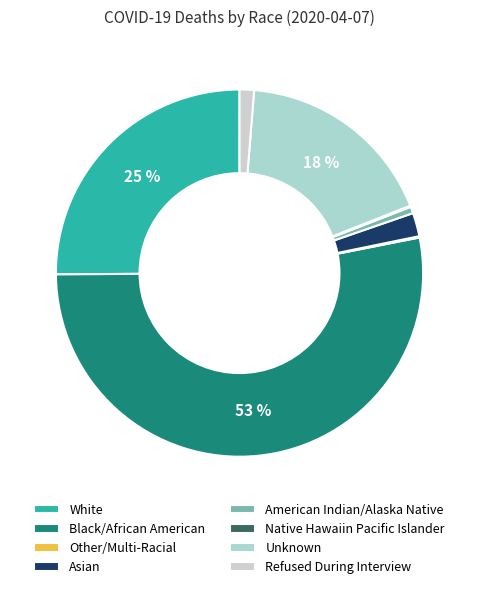

What is the largest slice in the pie chart?

Black/African American